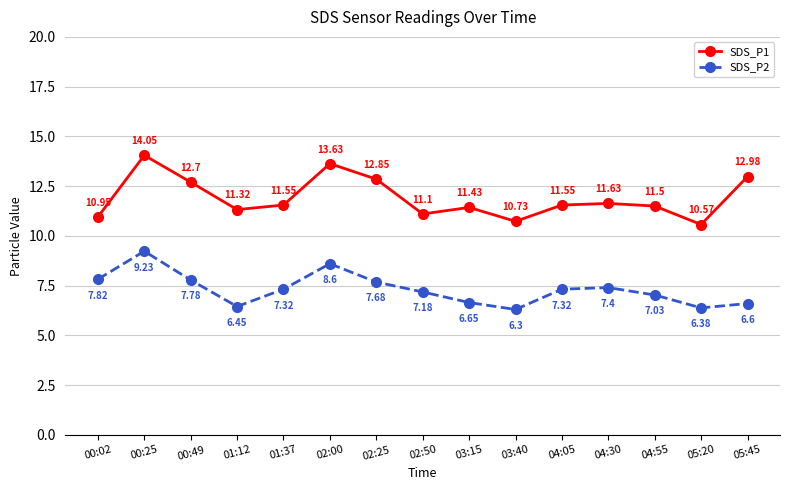

Is it true that SDS_P1 equals 12.8 at 02:25?

True